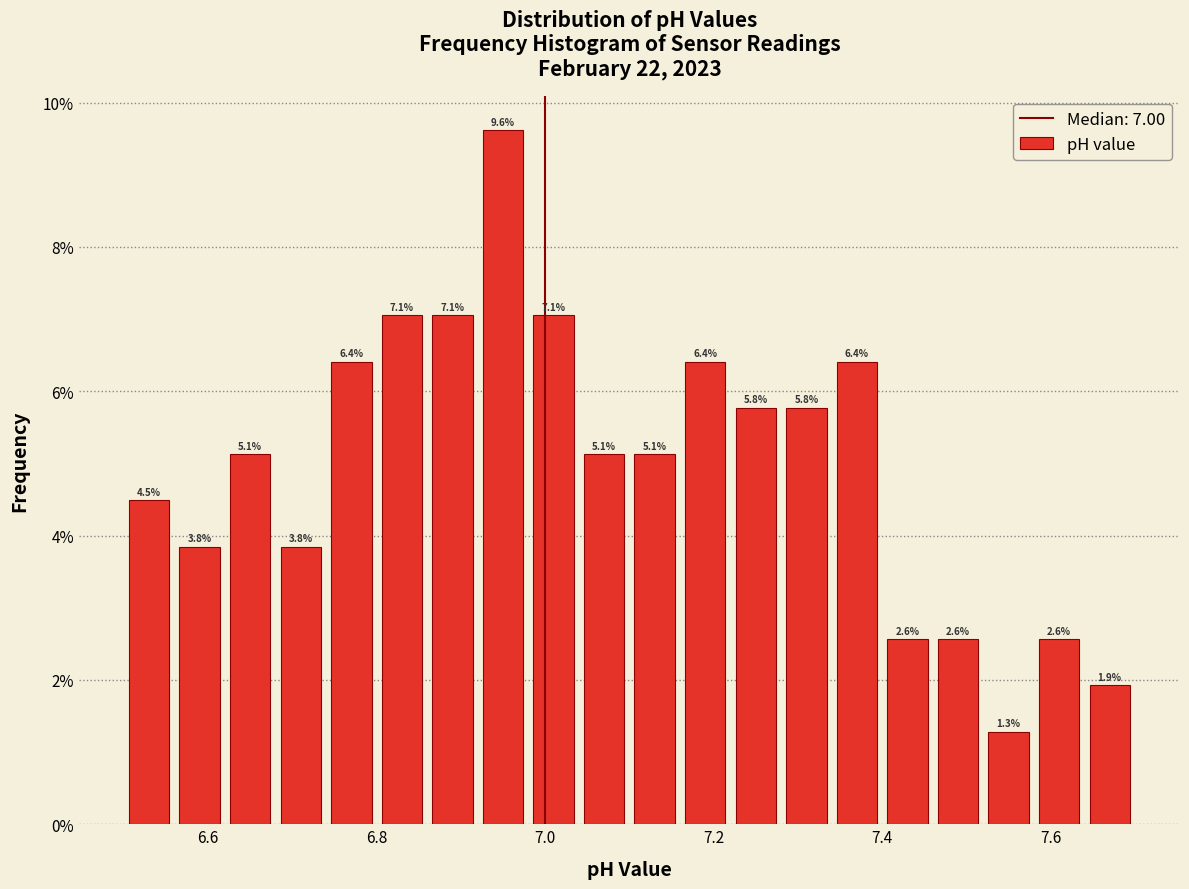

Around what value on the x-axis is the tallest bar? Give the approximate position of its centre, as read against the axis.

6.96